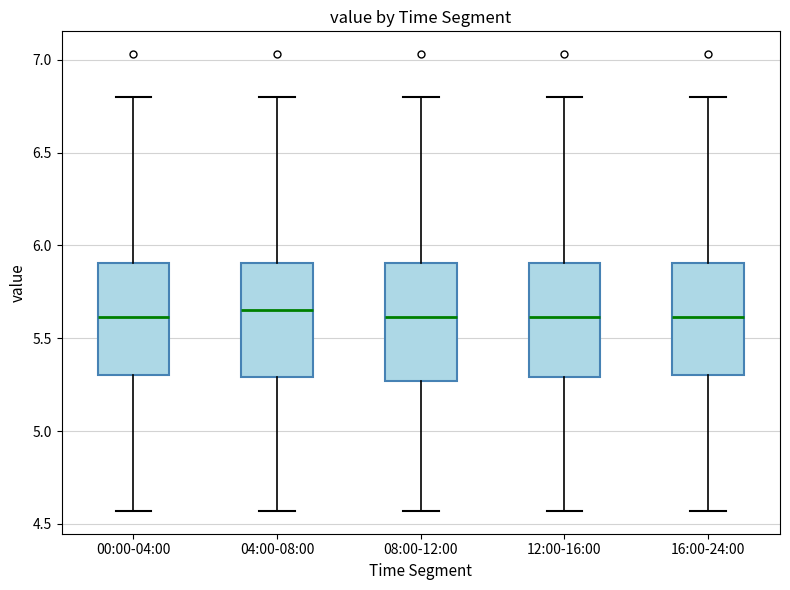

Reading left to right, read every box against the y-axis: the position of its median line, the range the box covers, and the ends of its whiskers. The values are not printed on the chart, so give them approximately, as read against the axis.

00:00-04:00: median 5.60, box 5.30 to 5.90, whiskers 4.55 to 6.80
04:00-08:00: median 5.65, box 5.30 to 5.90, whiskers 4.55 to 6.80
08:00-12:00: median 5.60, box 5.25 to 5.90, whiskers 4.55 to 6.80
12:00-16:00: median 5.60, box 5.30 to 5.90, whiskers 4.55 to 6.80
16:00-24:00: median 5.60, box 5.30 to 5.90, whiskers 4.55 to 6.80